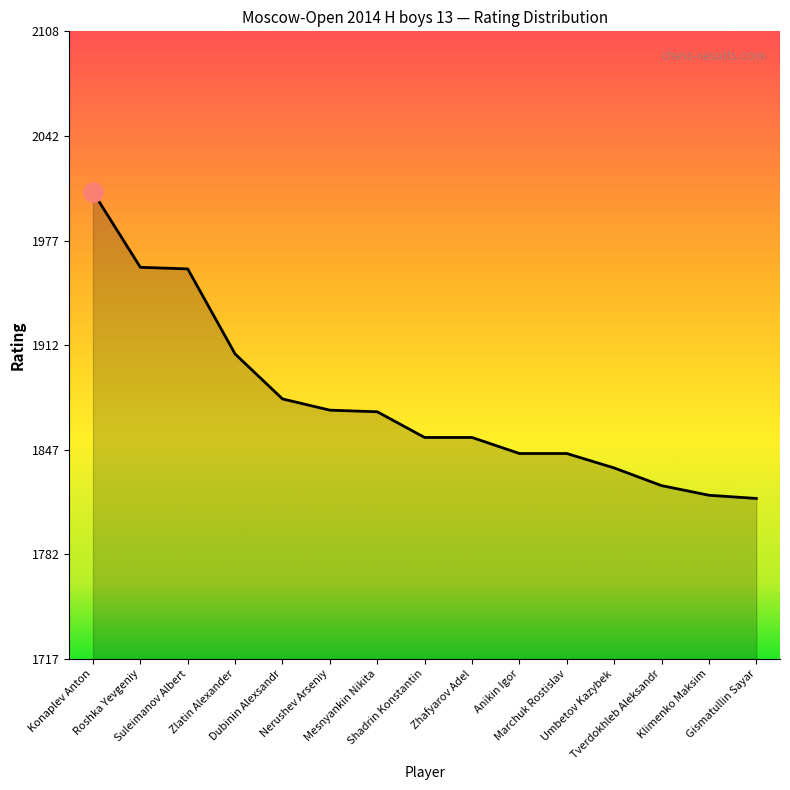

What is the greatest value displayed?

2008